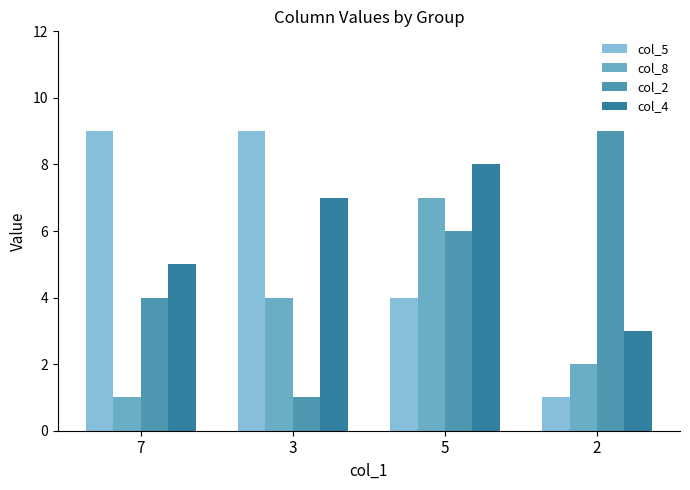

What position from the left is 3?

2